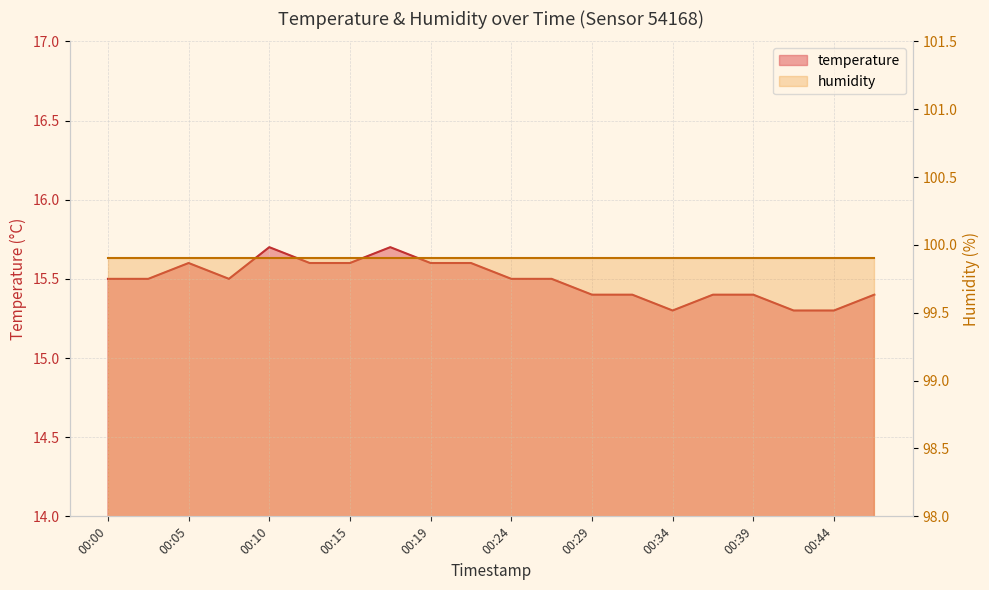

What is the value of the 9th point from the left?

15.6